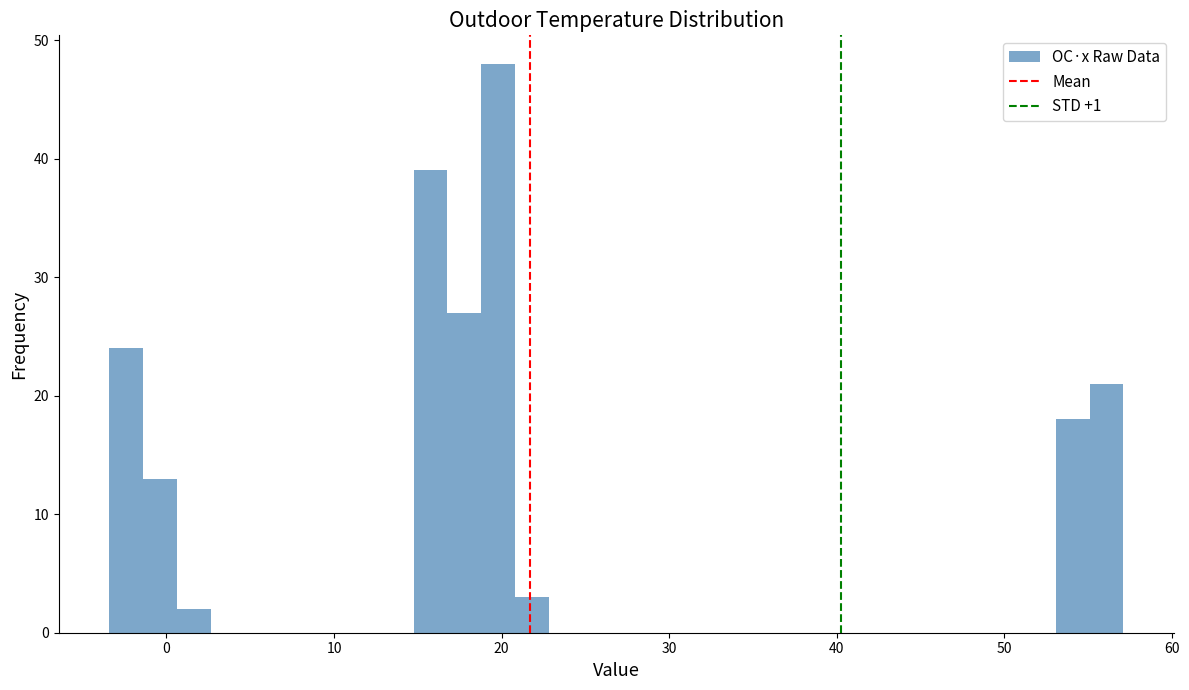

Read against the x-axis, roughly where is the centre of the tallest bar?

20